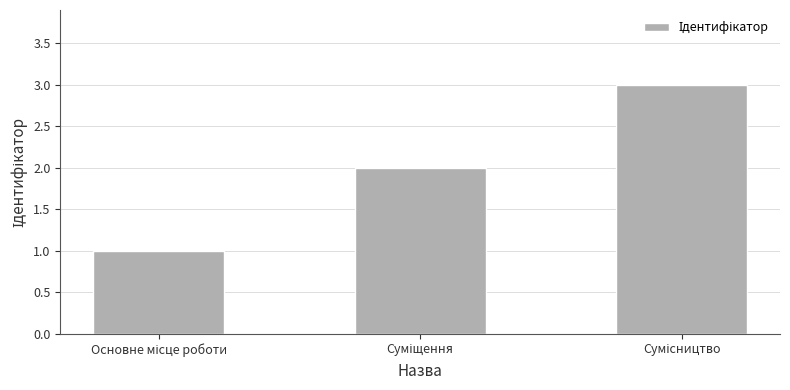

What is the sum of all values?

6